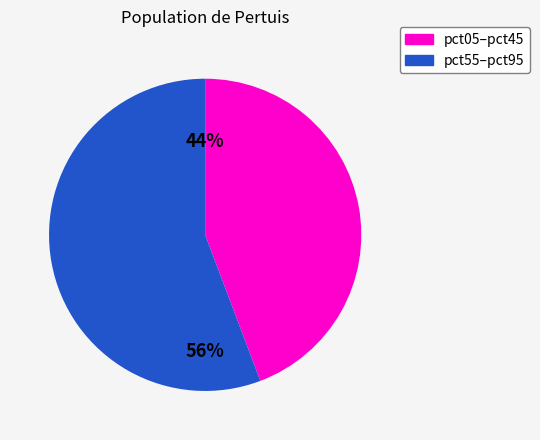

To the nearest percent, what is the average slice percentage?

50%